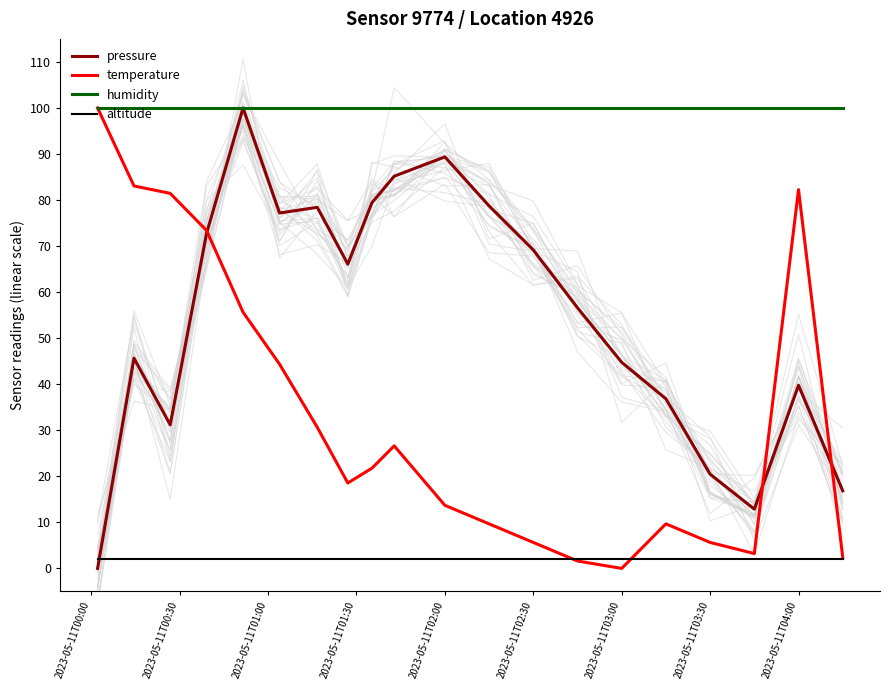

Is this an area chart (filled region under the line)?

No